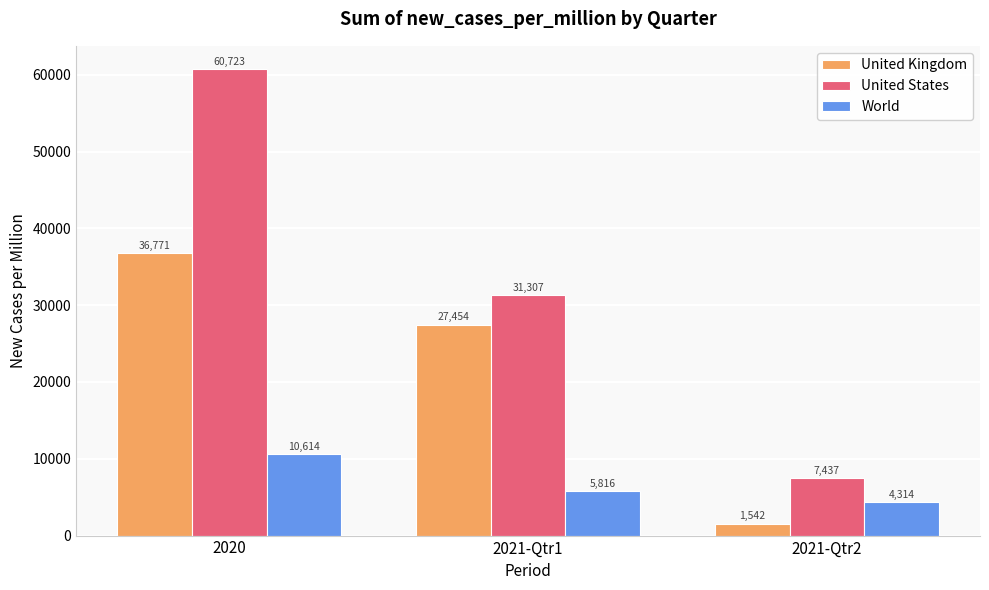

Is it true that United Kingdom equals 36771.0 at 2020?

True